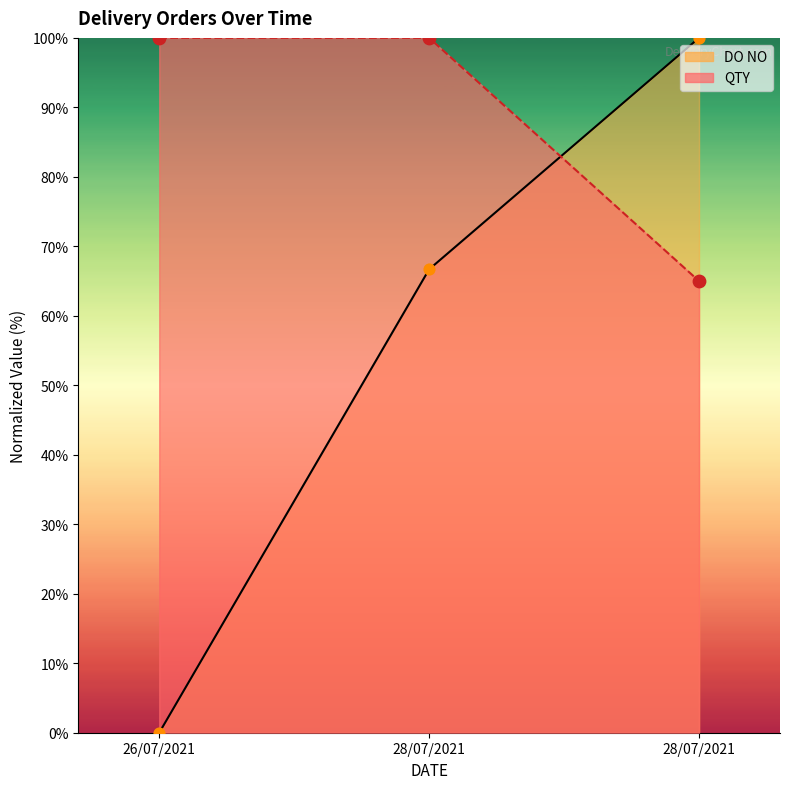

Is the value of DO NO at 26/07/2021 greater than the value of QTY at 28/07/2021?

No